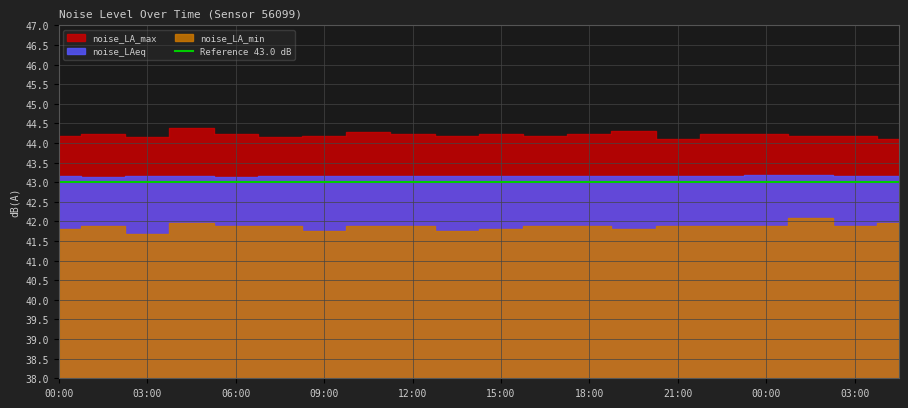

The noise_LA_max series shows 61.4 at 00:00. True or false?

False